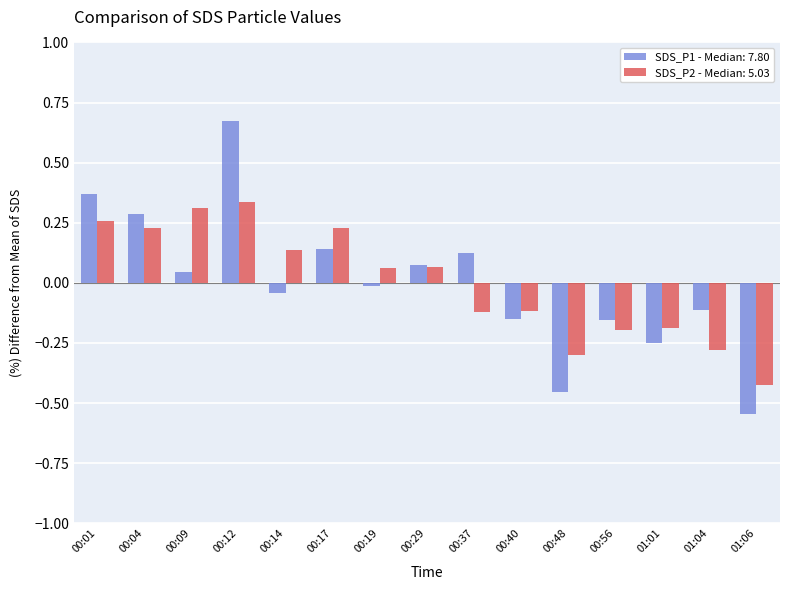

Is it true that SDS_P1 - Median: 7.80 equals -0.0 at 00:56?

False